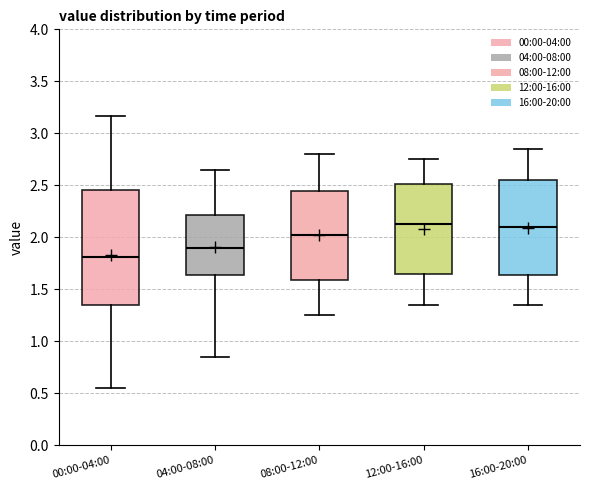

Which box's median line is the lowest?

00:00-04:00